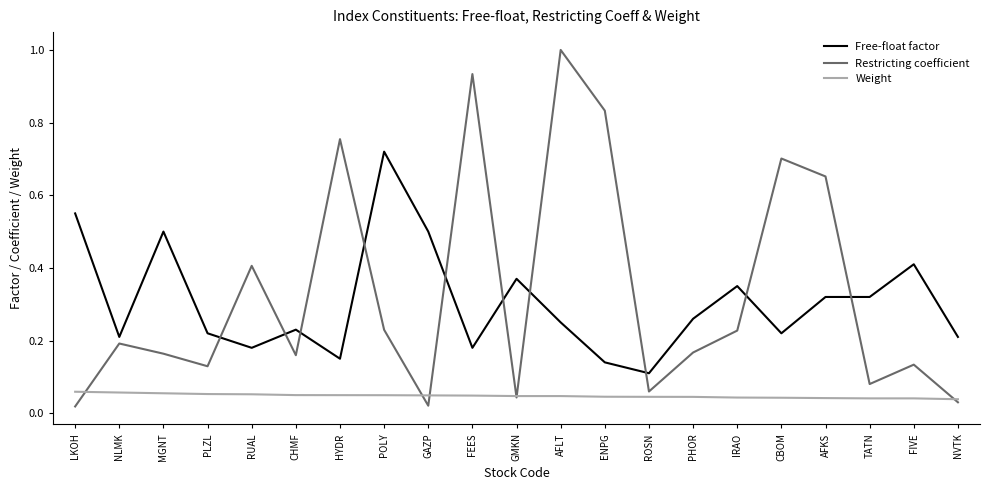

True or false: Free-float factor and Restricting coefficient cross at least once.

True